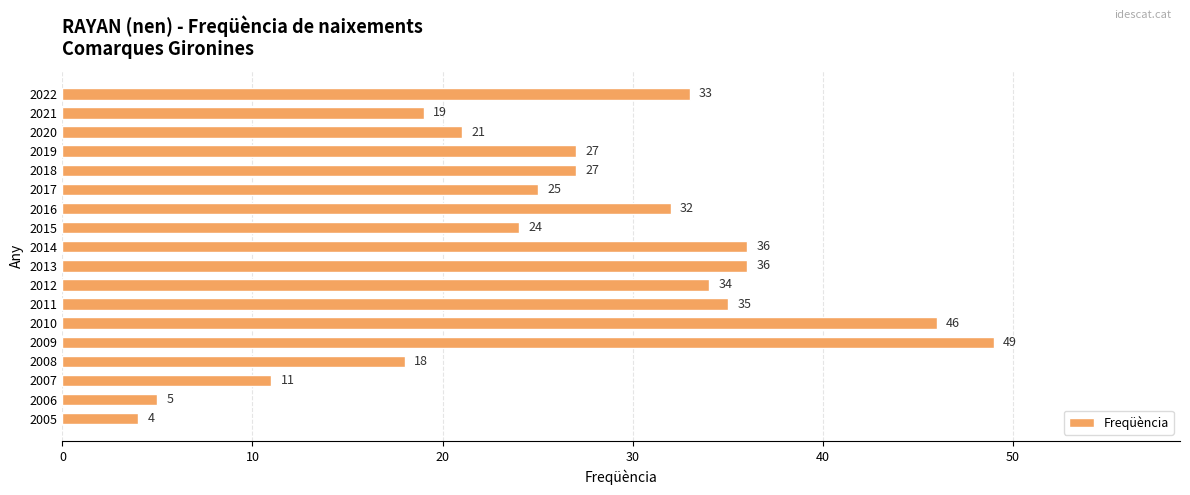

What is the approximate value at 2018?

27